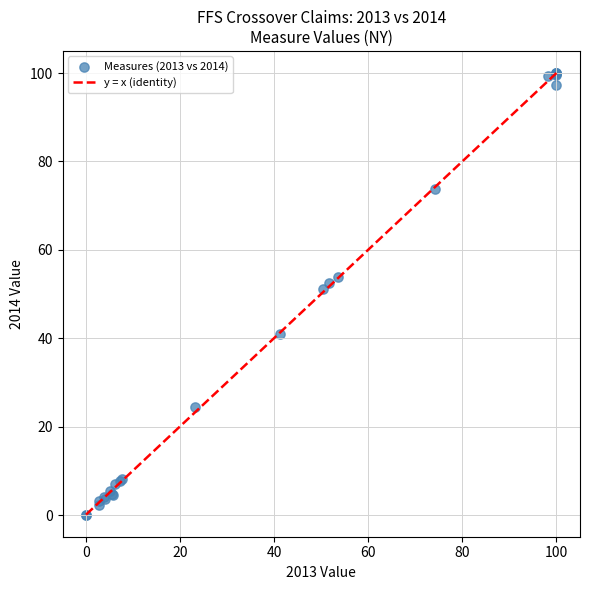

What Y value in the scatter plot is closest to 50?

51.2